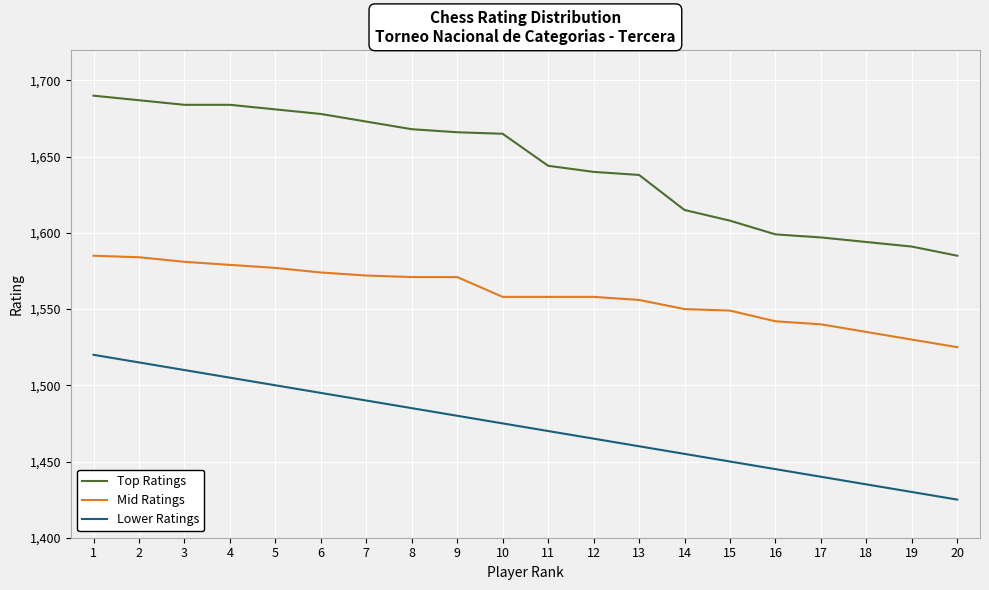

True or false: Lower Ratings and Mid Ratings cross at least once.

False